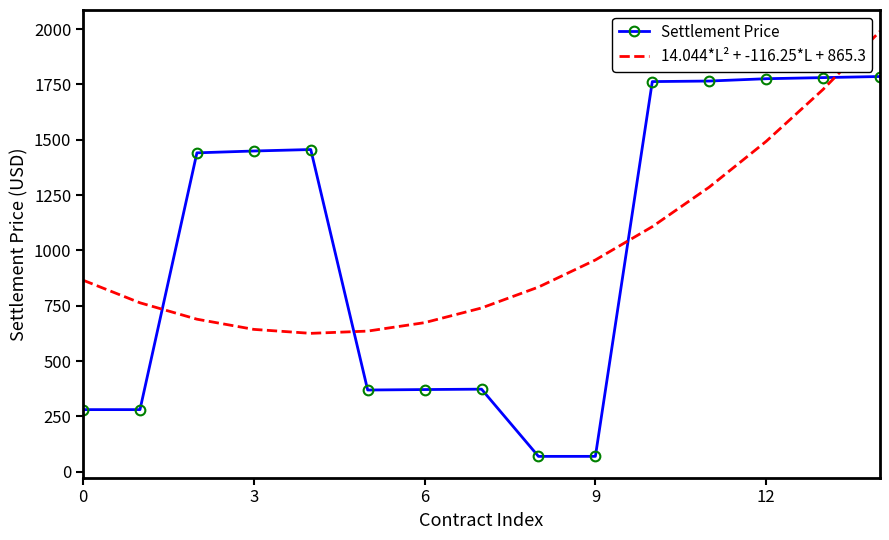

Which series has the widest spread of values?

Settlement Price